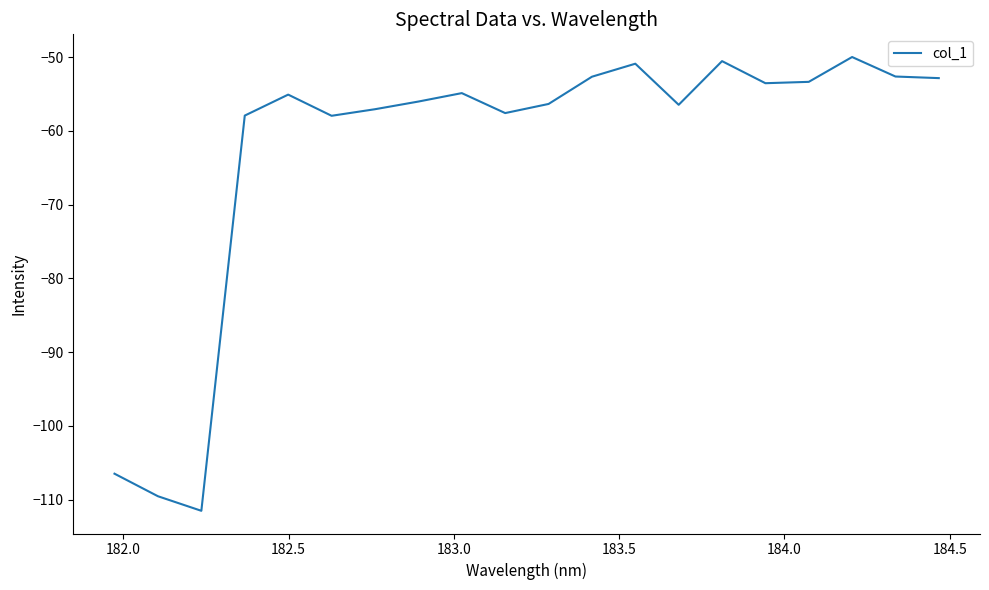

What is the minimum value shown in the chart?

-111.5